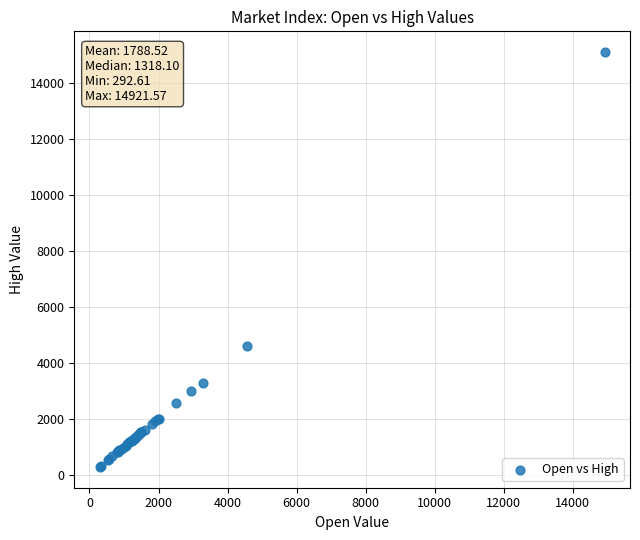

What Y value in the scatter plot is closest to 7698?

4608.9